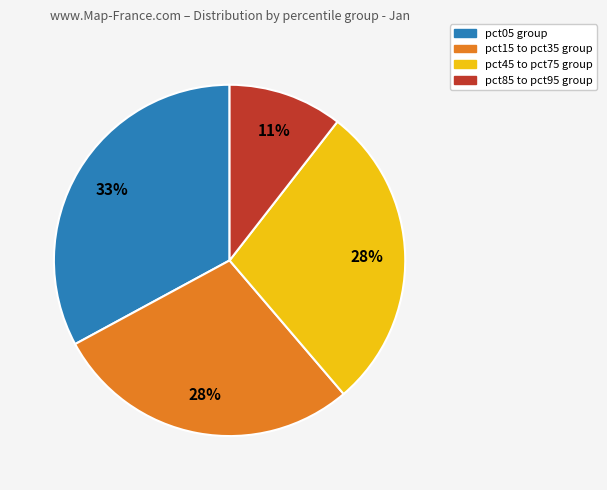

Is there any slice that represents more than half of the pie?

No